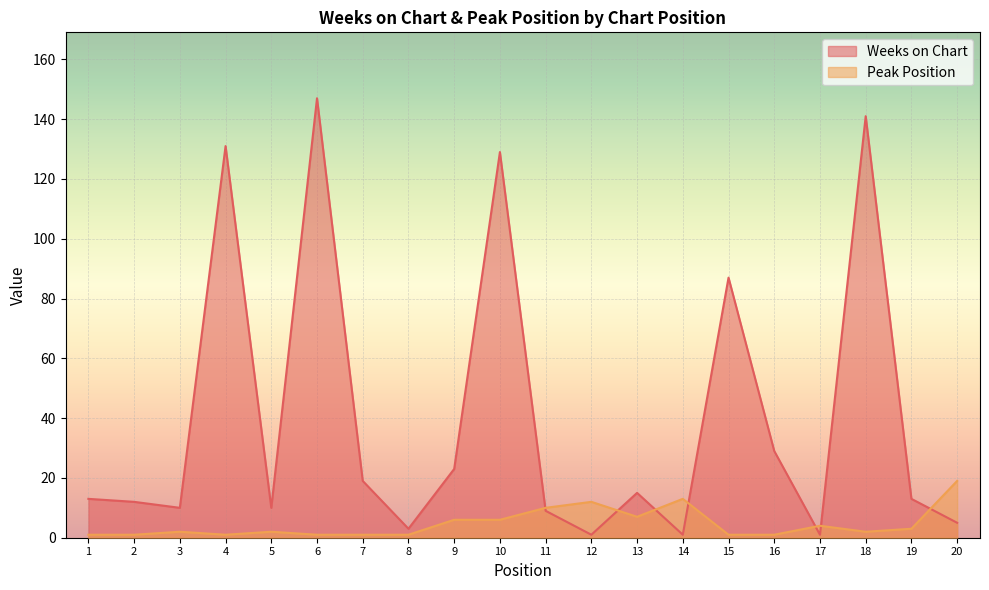

The Peak Position series shows 10 at 11. True or false?

True